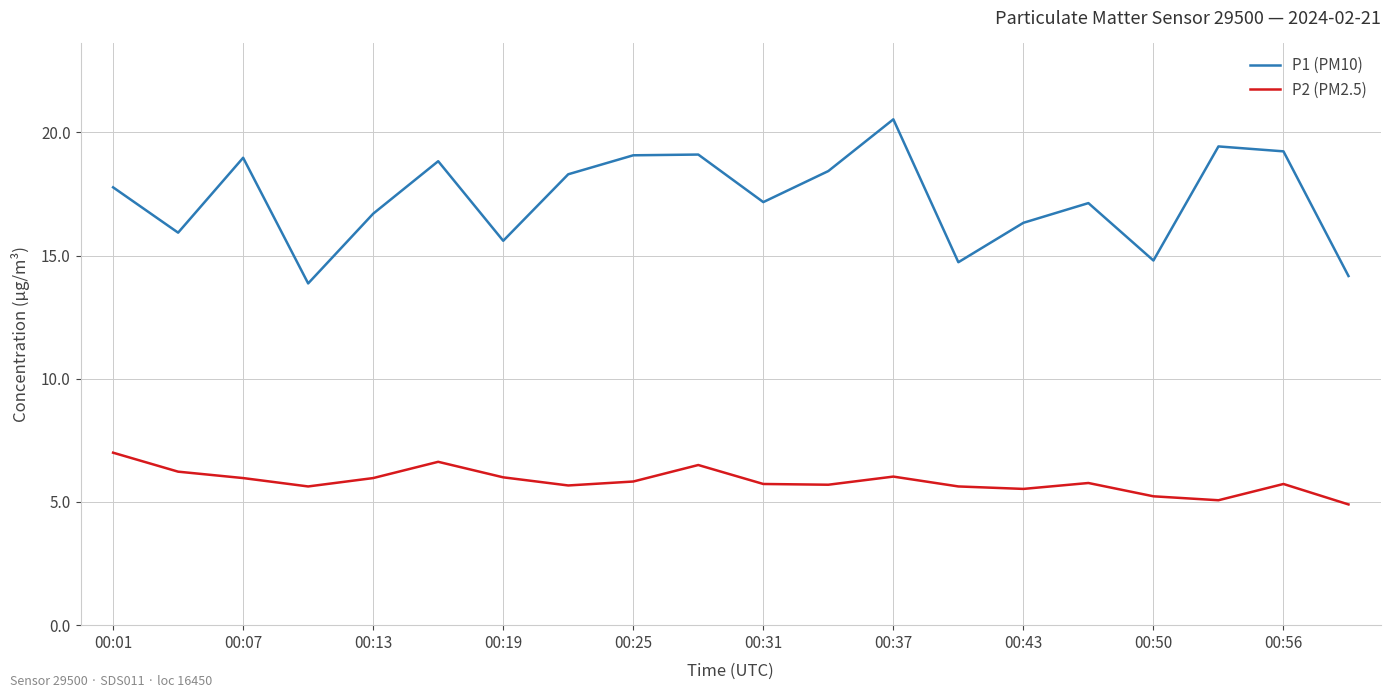

What is the difference between the maximum and minimum values in the P2 (PM2.5) series?

2.1